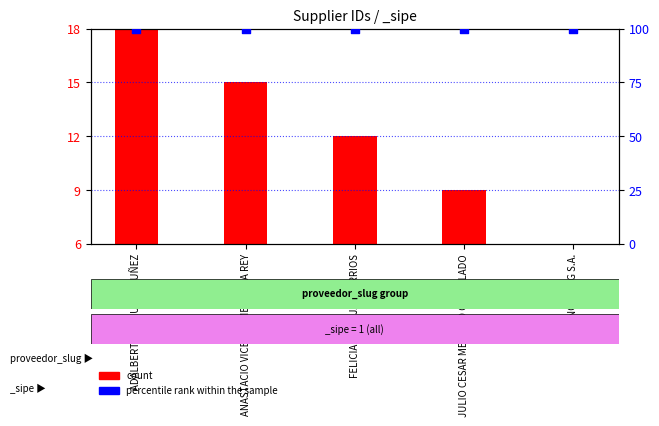

At how many categories does at least one series exceed 67?

5